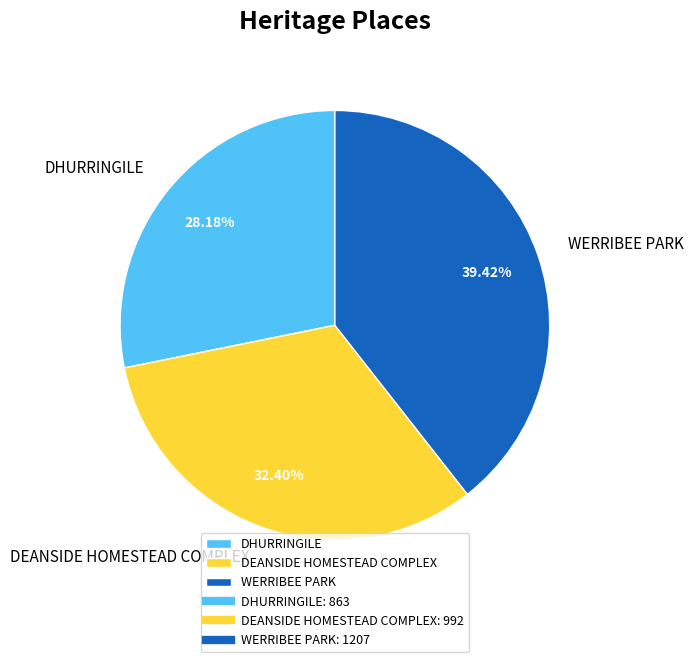

What is the smallest slice in the pie chart?

DHURRINGILE